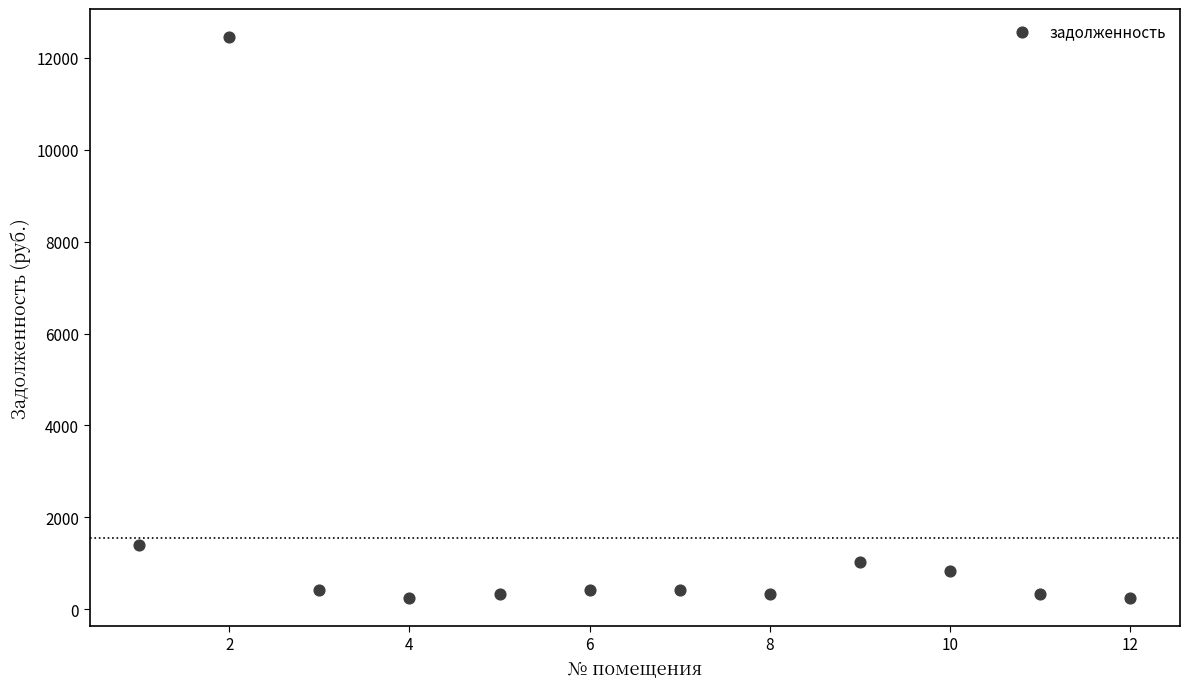

What is the range of X values (max minus min)?

11.0